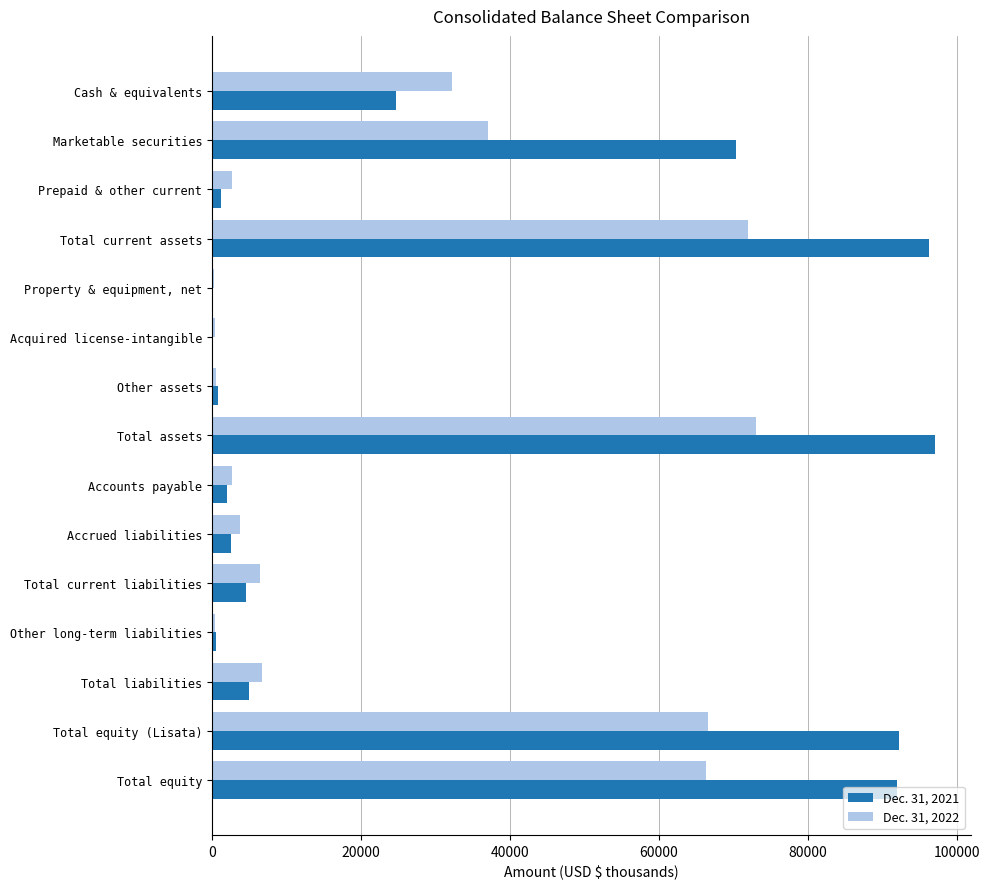

How many data points does each series have?

15